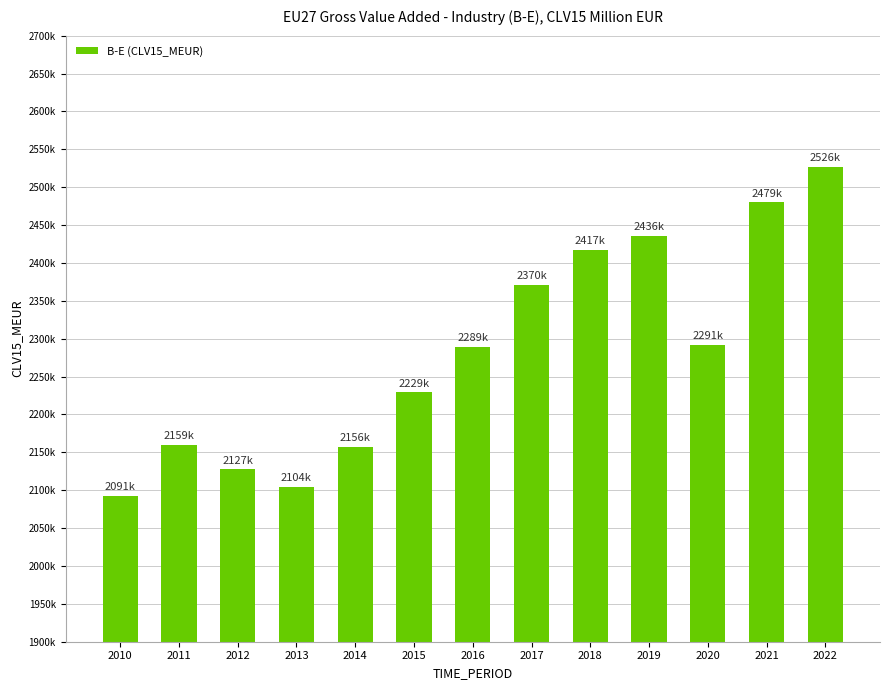

Approximately how many times larger is the value at 2018 compared to 2014?

1.1